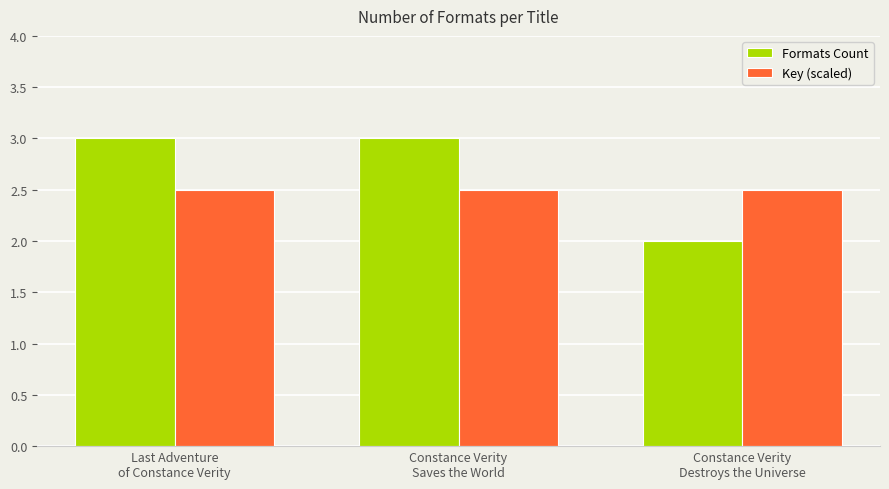

Which series has the largest range (max minus min)?

Formats Count